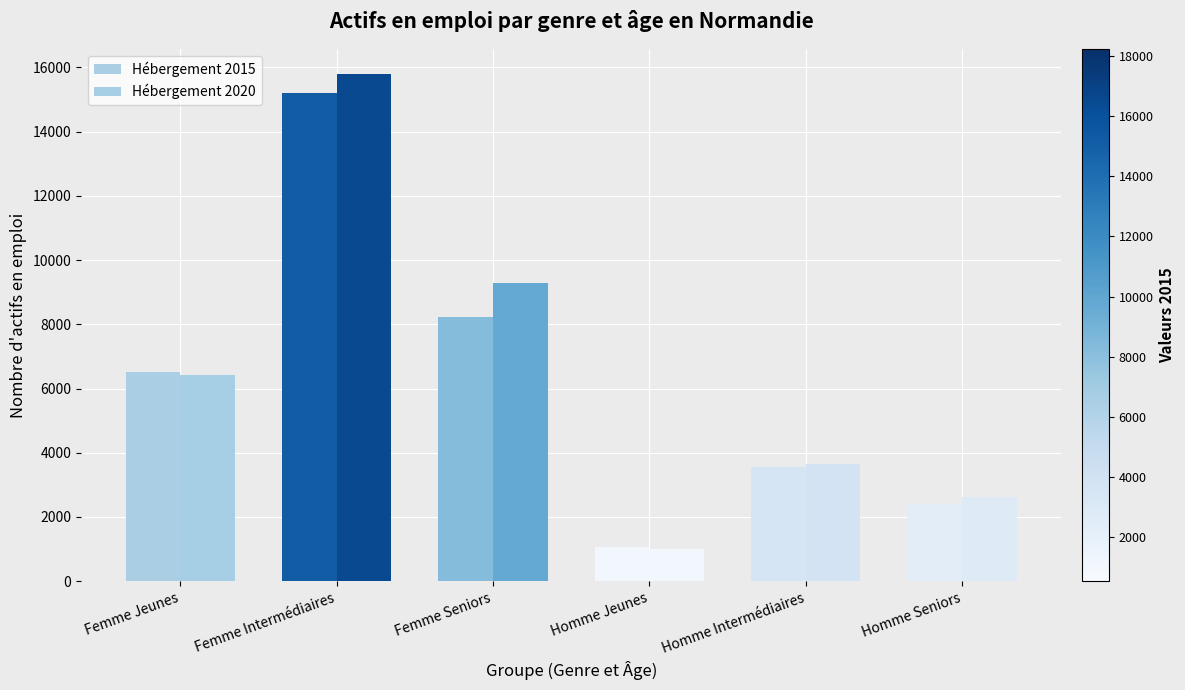

What is the maximum value shown in the chart?

15787.9